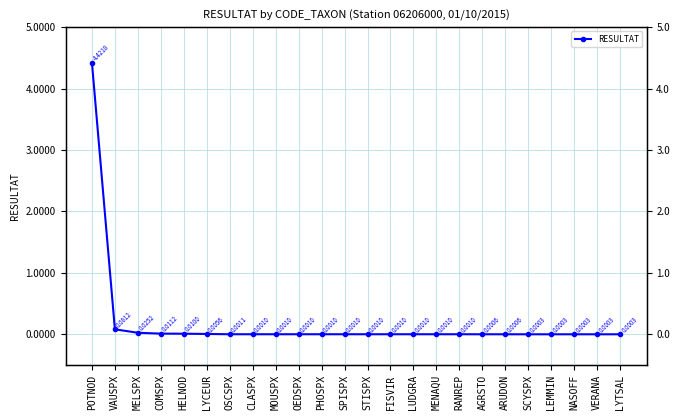

List the labels in order of value, largest first.

POTNOD, VAUSPX, MELSPX, COMSPX, HELNOD, LYCEUR, OSCSPX, CLASPX, MOUSPX, OEDSPX, PHOSPX, SPISPX, STISPX, FISVIR, LUDGRA, MENAQU, RANREP, AGRSTO, ARUDON, SCYSPX, LEMMIN, NASOFF, VERANA, LYTSAL